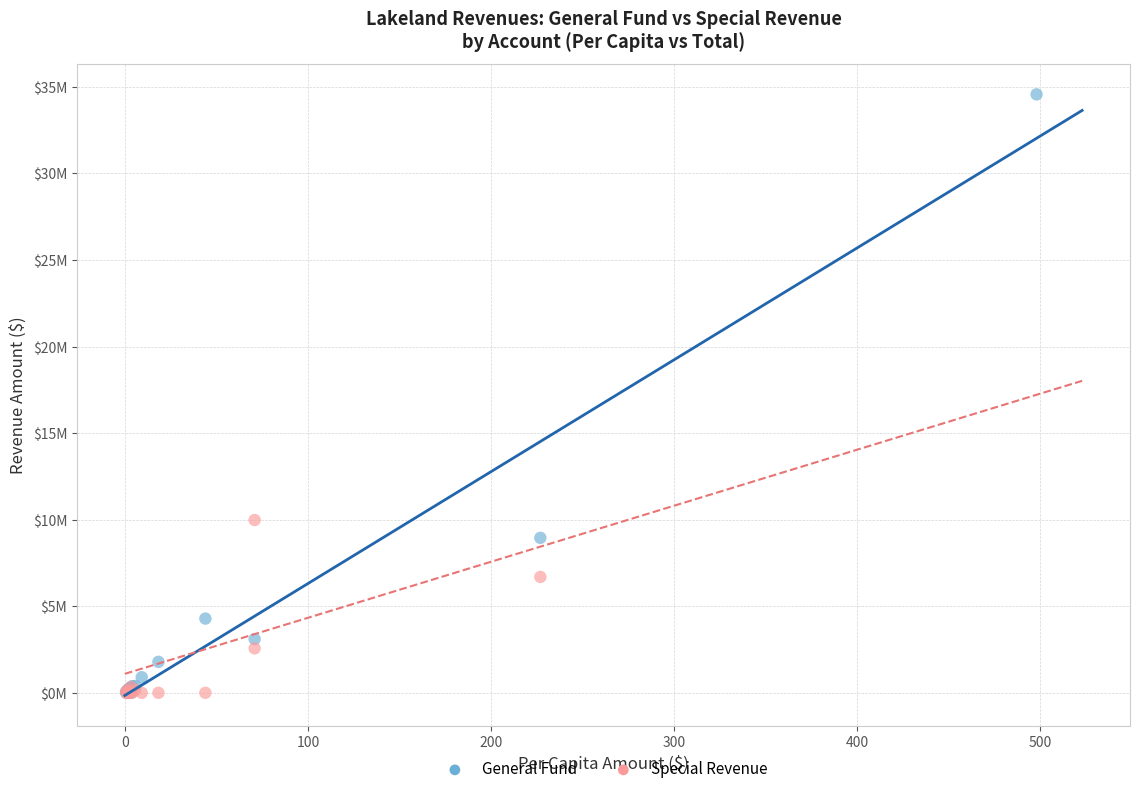

What are all the series names shown in the legend?

General Fund, Special Revenue